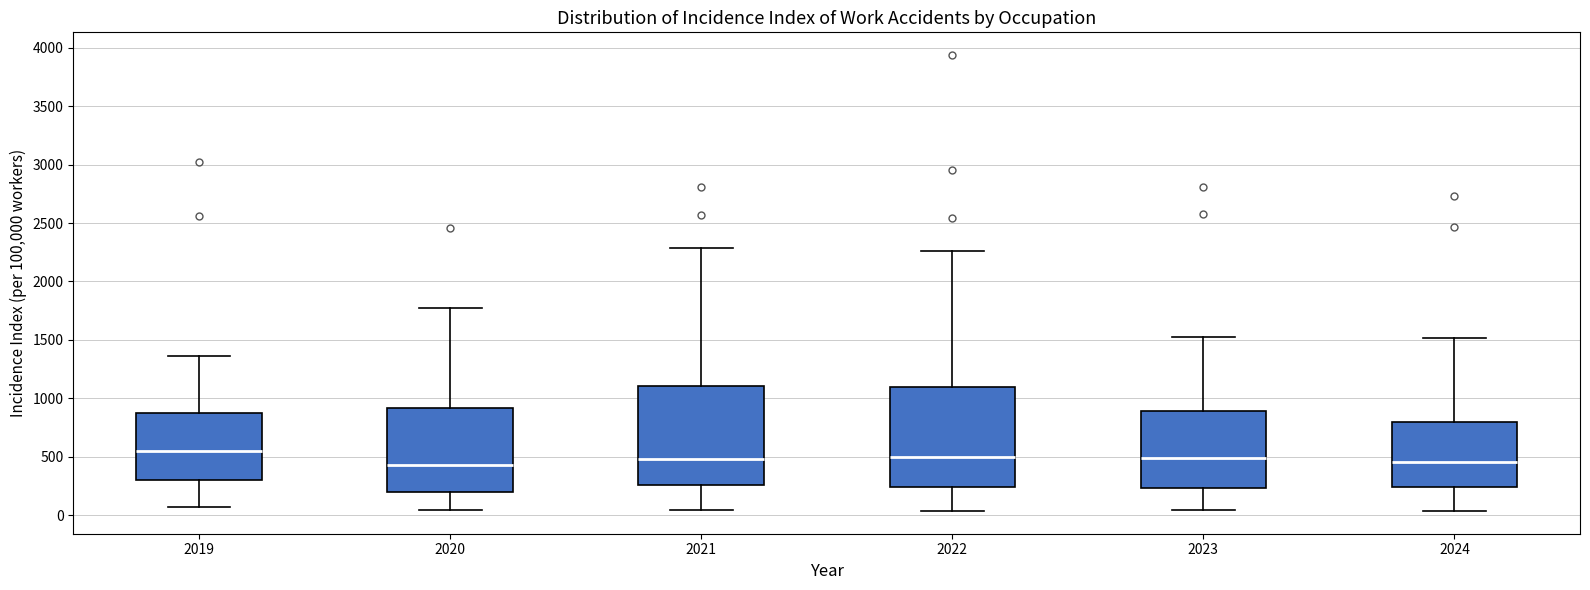

Reading left to right, read every box against the y-axis: the position of its median line, the range the box covers, and the ends of its whiskers. The values are not printed on the chart, so give them approximately, as read against the axis.

2019: median 550, box 300 to 850, whiskers 50 to 1350
2020: median 450, box 200 to 900, whiskers 50 to 1750
2021: median 500, box 250 to 1100, whiskers 50 to 2300
2022: median 500, box 250 to 1100, whiskers 50 to 2250
2023: median 500, box 250 to 900, whiskers 50 to 1550
2024: median 450, box 250 to 800, whiskers 50 to 1500